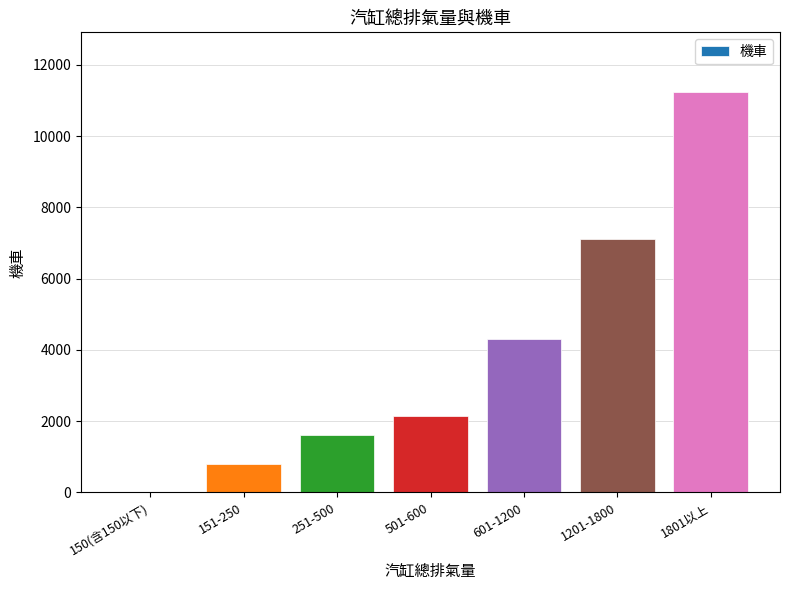

Are the bars horizontal?

No